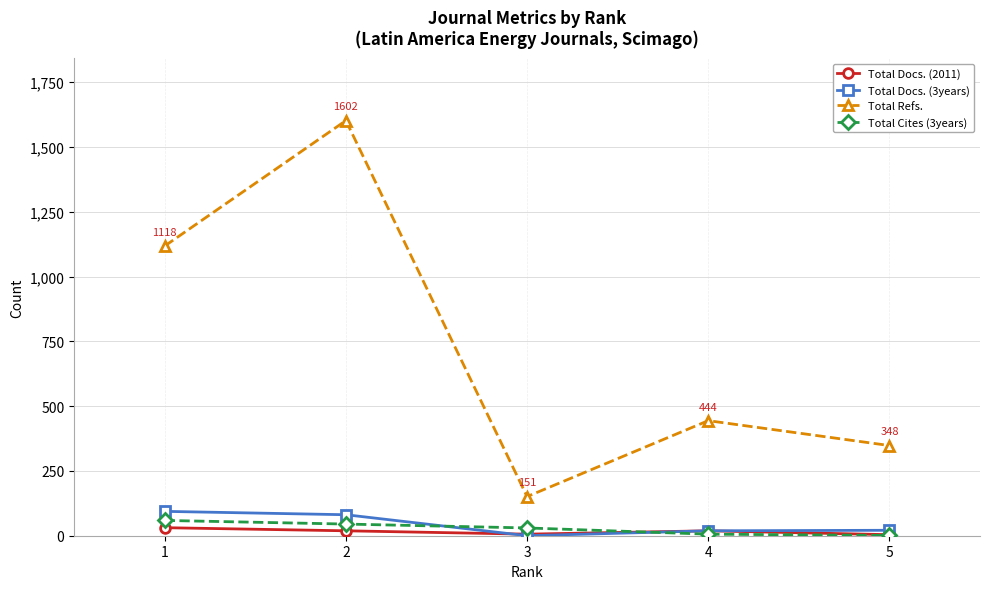

How many series are shown in this chart?

4